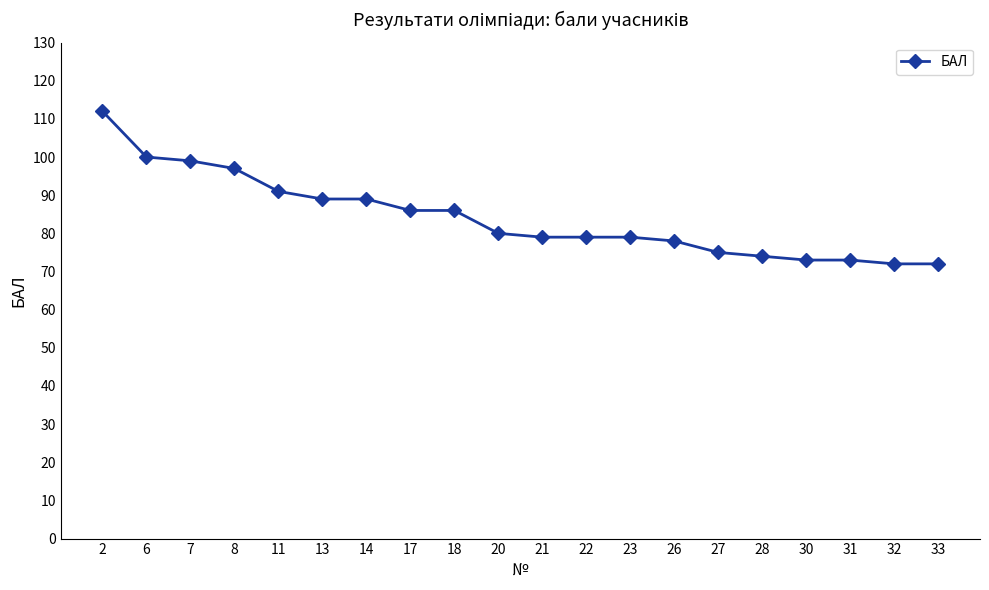

What is the minimum value shown in the chart?

72